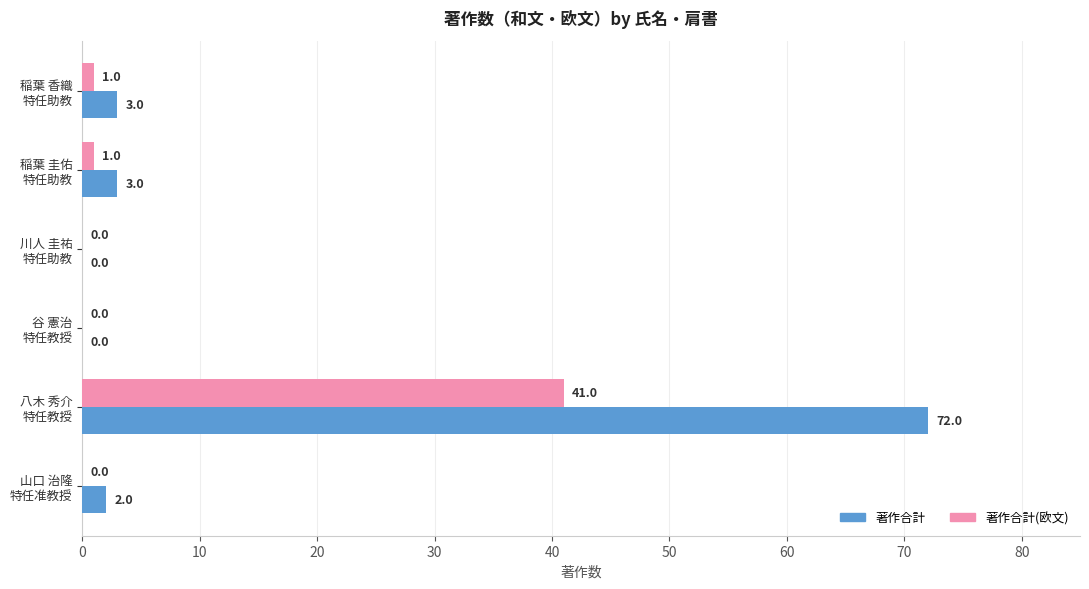

What is the sum of all 著作合計(欧文) values?

43